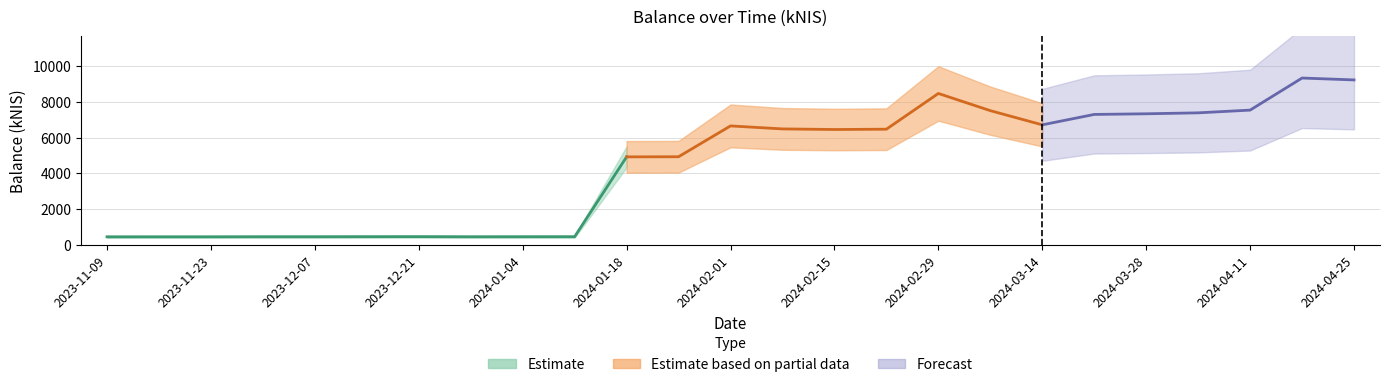

True or false: the data shows 2523.2 at 2024-03-07.

False